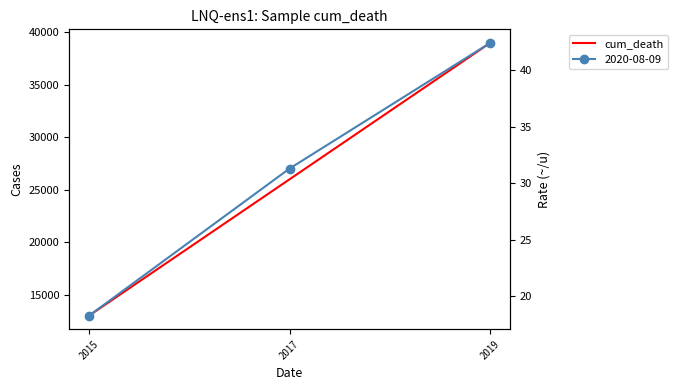

At which label is the value closest to 26000?

2017